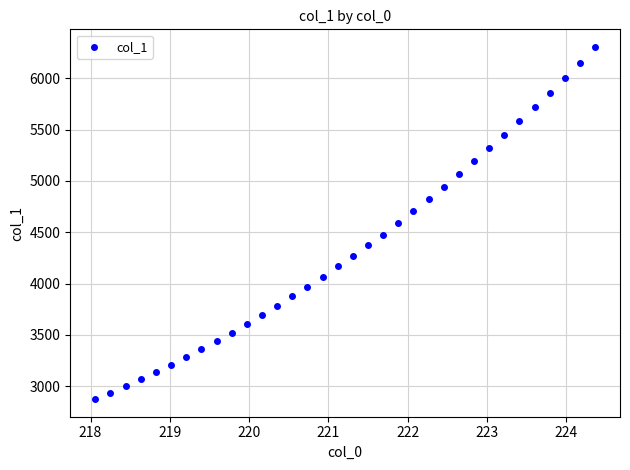

What is the range of Y values (max minus min)?

3430.1